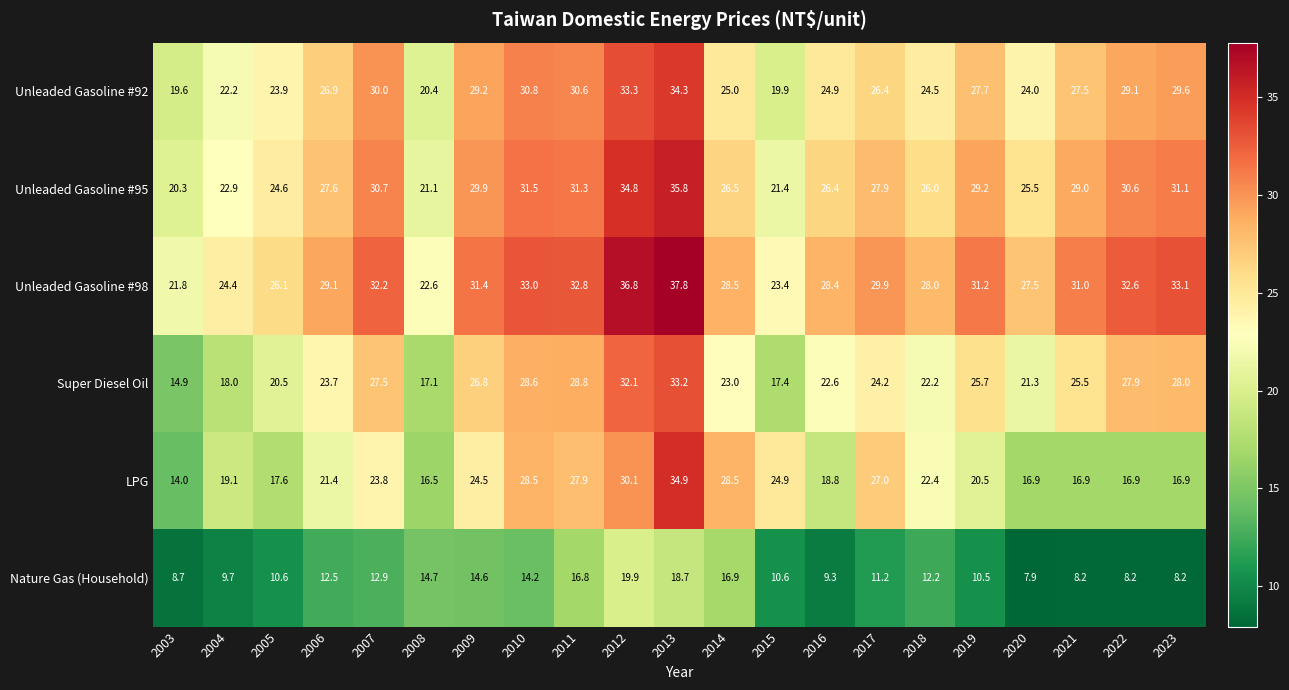

The value of LPG at 2006 is 21.4. True or false?

True